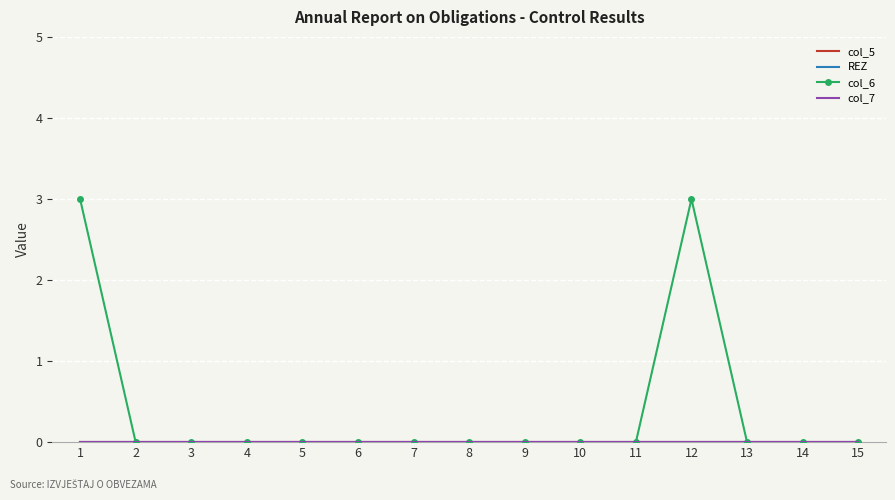

Is the value of col_5 at 9 greater than the value of REZ at 14?

No